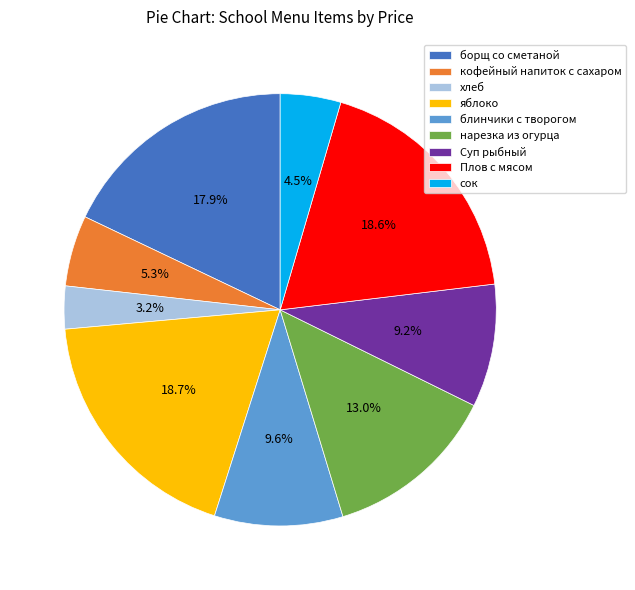

What is the smallest slice in the pie chart?

хлеб